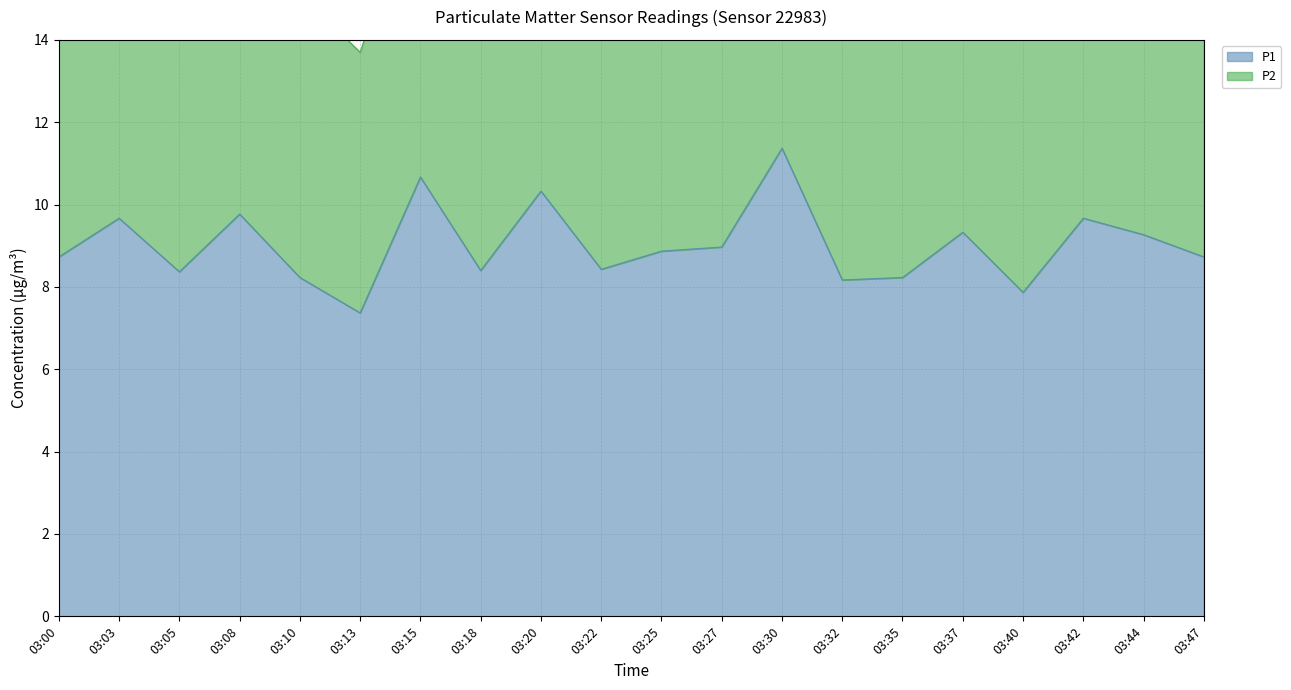

What is the sum of all values?

180.4